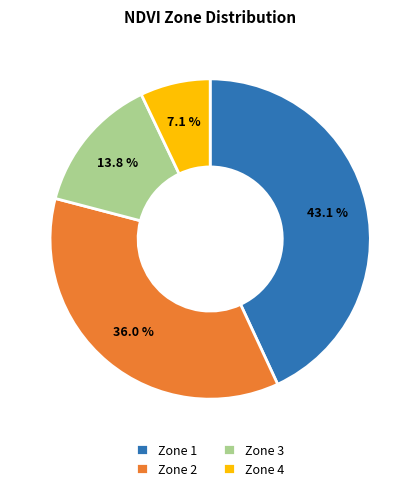

Which category has the biggest portion of the pie?

Zone 1